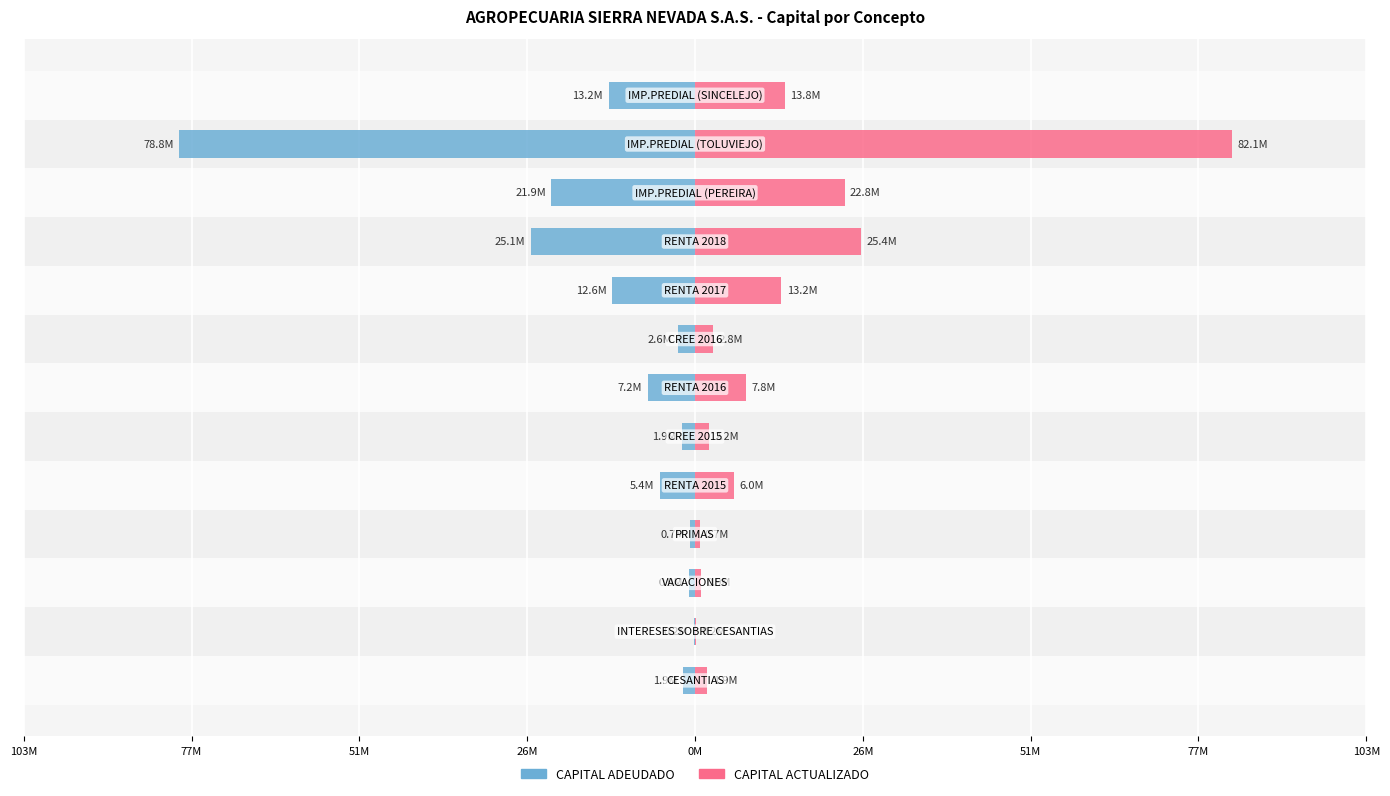

How many bars are there in total?

26